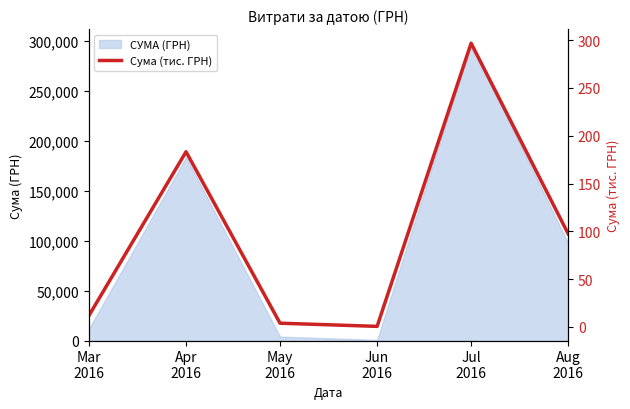

What is the sum of all values?

593.8